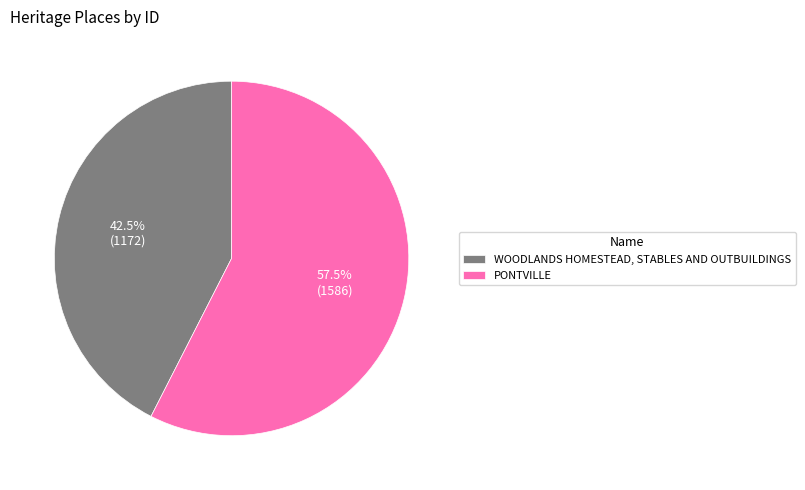

Which slice represents more than half of the pie?

PONTVILLE